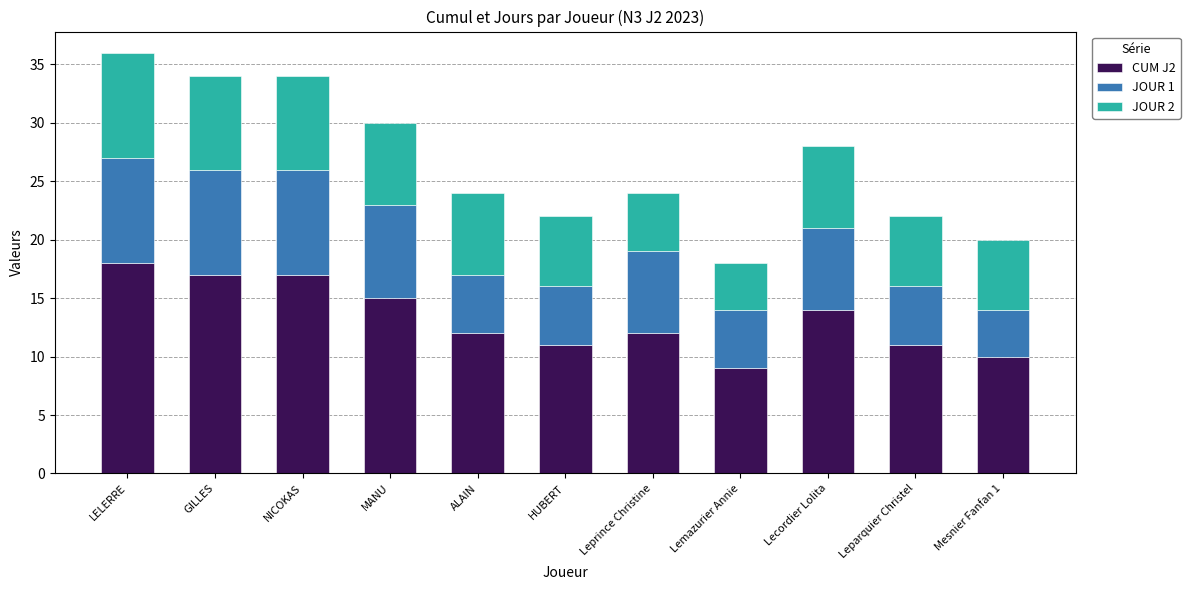

How many data points does each series have?

11